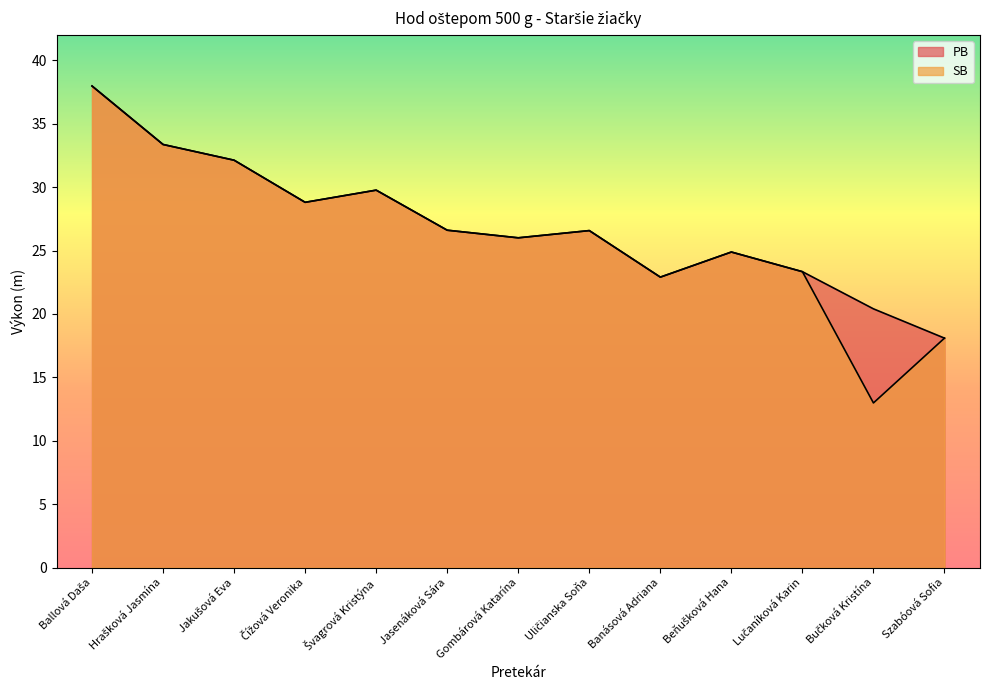

True or false: PB and SB intersect in this chart.

False